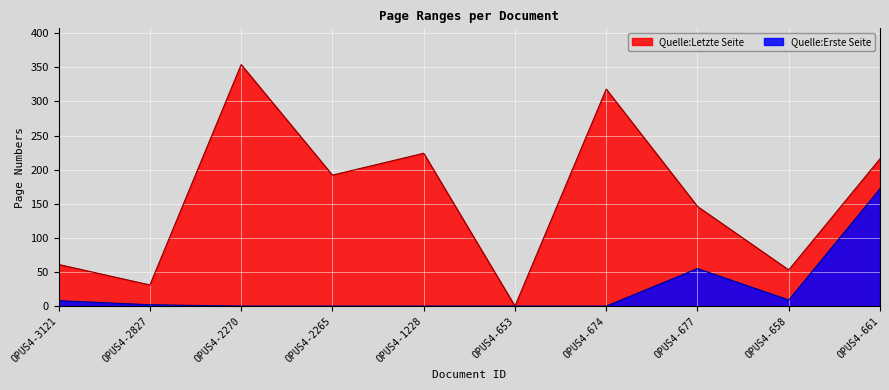

How many lines are shown in the chart?

2